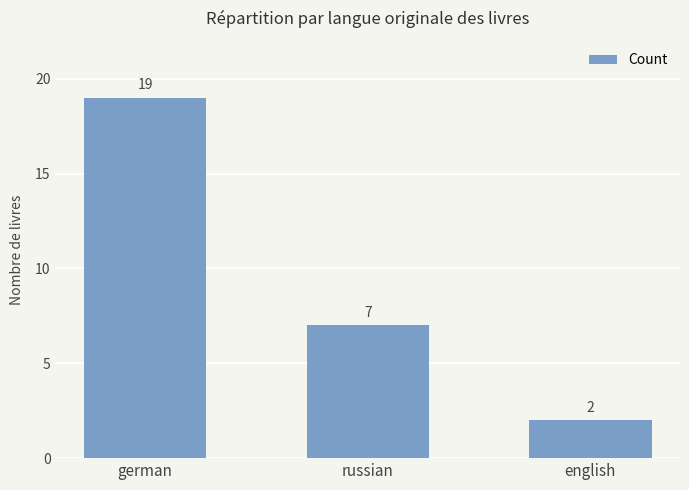

What is the minimum value shown in the chart?

2